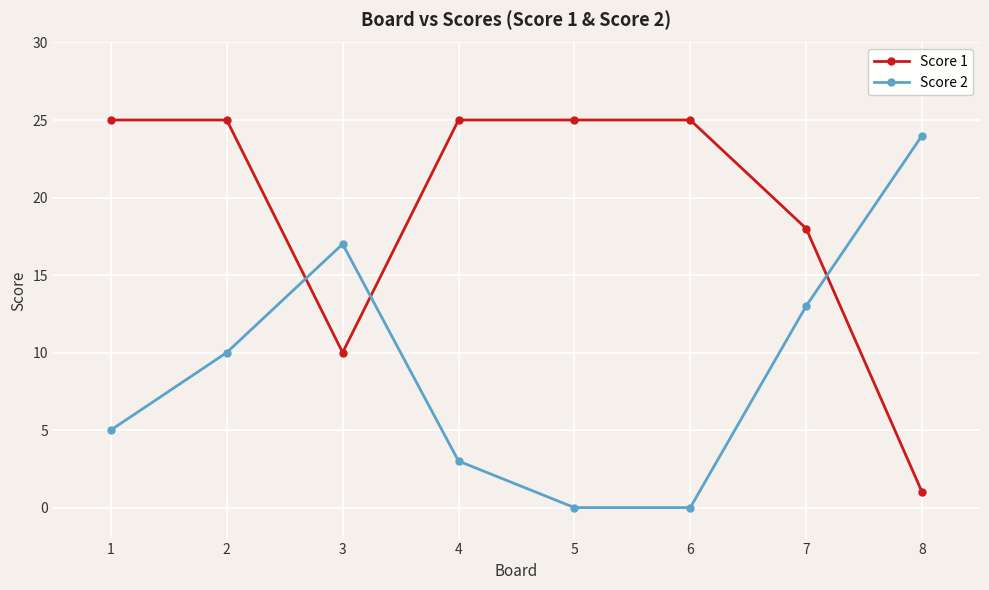

Which series changed the most between 3 and 4?

Score 1